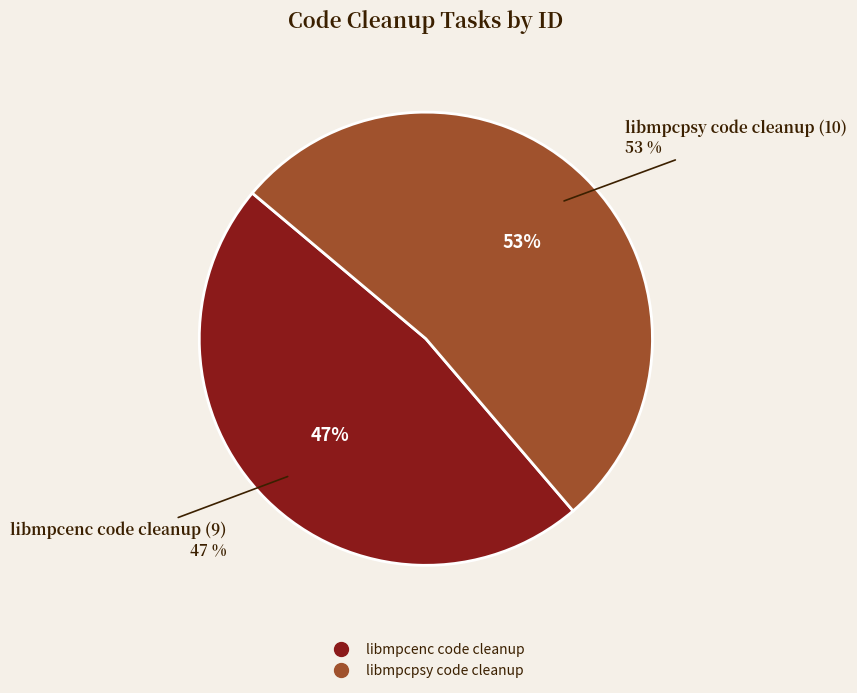

What is the smallest slice in the pie chart?

libmpcenc code cleanup